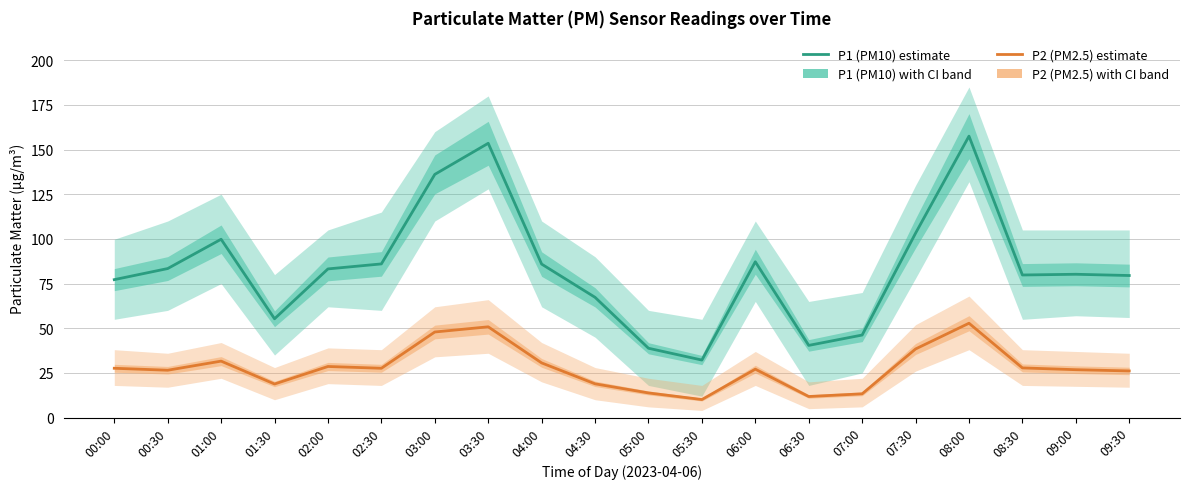

What is the label of the 17th point from the left?

08:00